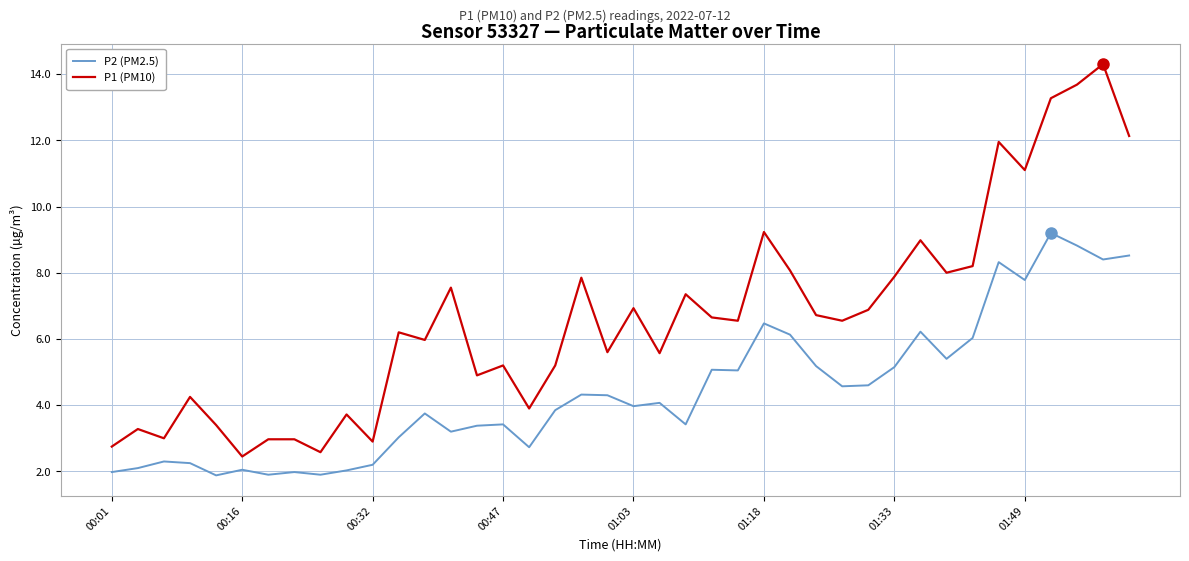

Which series has the largest range (max minus min)?

P1 (PM10)